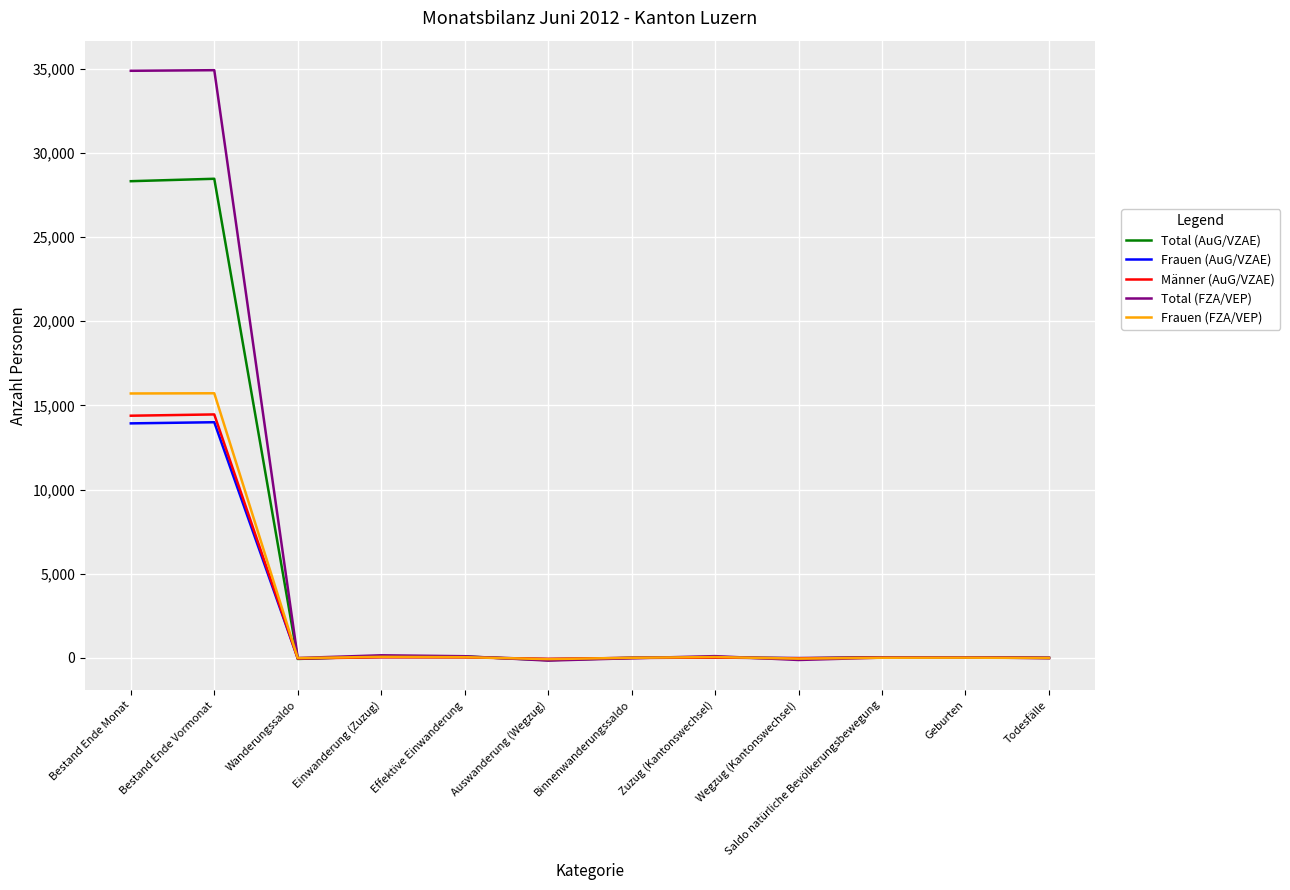

Is the value of Total (AuG/VZAE) at Bestand Ende Monat greater than the value of Männer (AuG/VZAE) at Geburten?

Yes